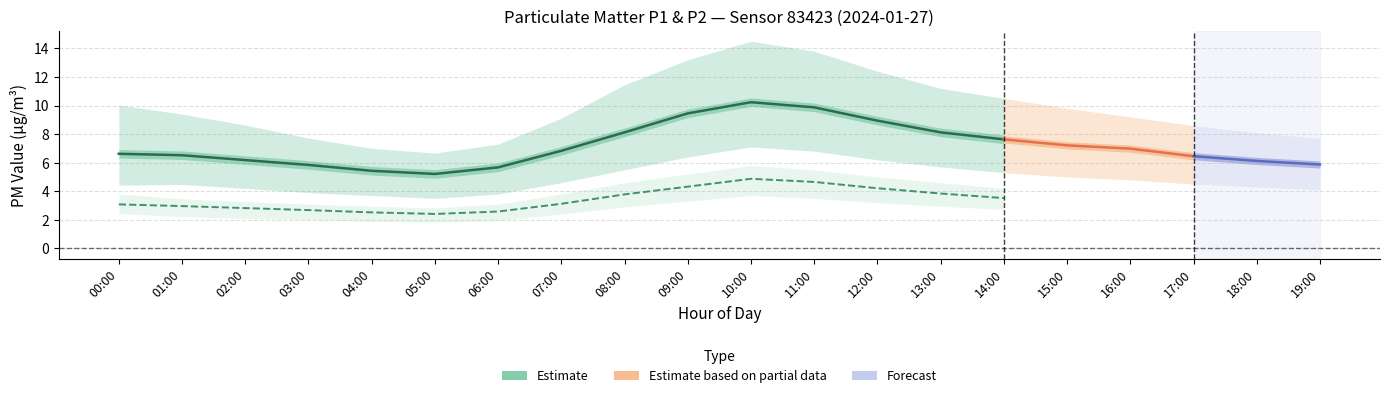

What is the lowest value of the P2_lower series?

1.8